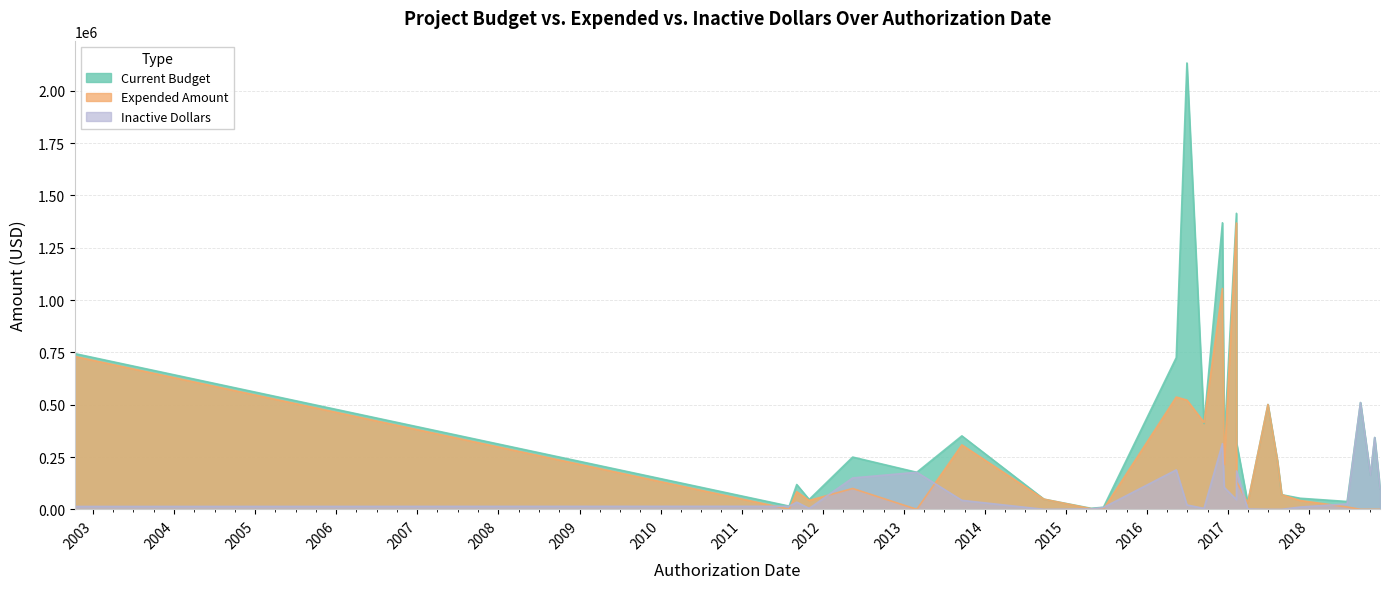

Which series has the largest range (max minus min)?

Current Budget